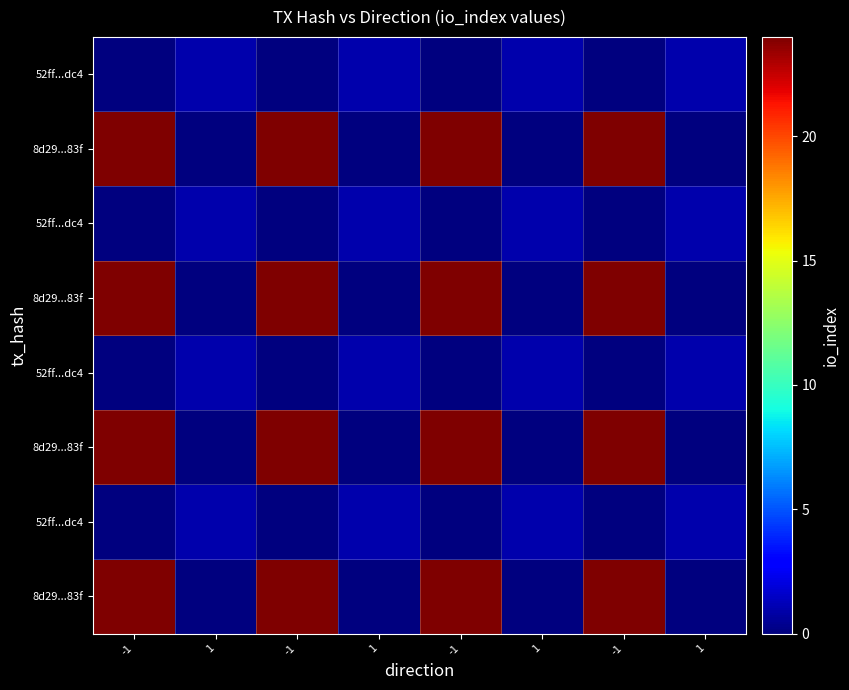

Which label corresponds to the smallest value in the chart?

1